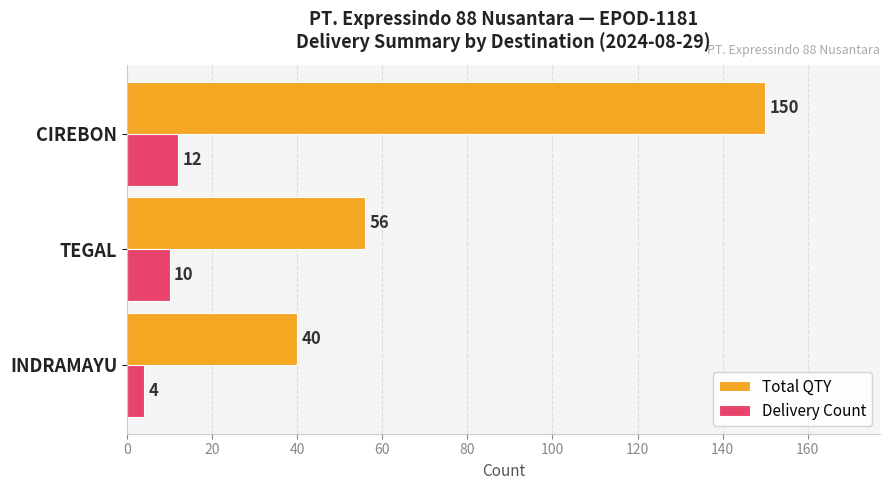

How many Total QTY values are between 40 and 150?

3